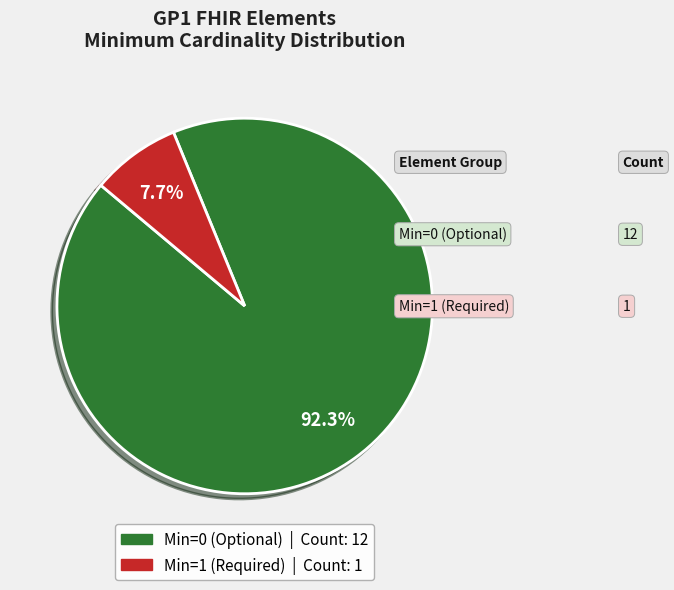

Does any single category account for the majority?

Yes